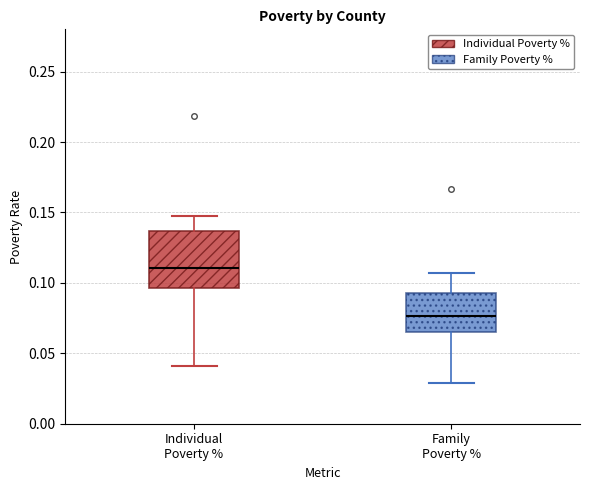

Reading left to right, read every box against the y-axis: the position of its median line, the range the box covers, and the ends of its whiskers. The values are not printed on the chart, so give them approximately, as read against the axis.

Individual Poverty %: median 0.110, box 0.095 to 0.135, whiskers 0.040 to 0.150
Family Poverty %: median 0.075, box 0.065 to 0.095, whiskers 0.030 to 0.105